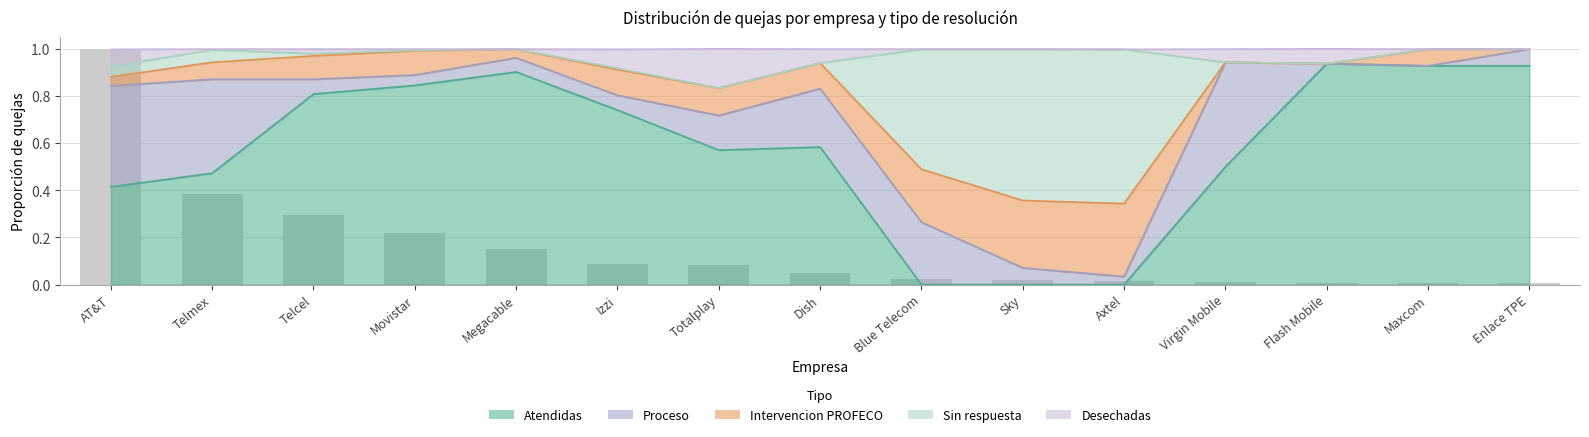

What is the label of the 12th bar from the right?

Movistar